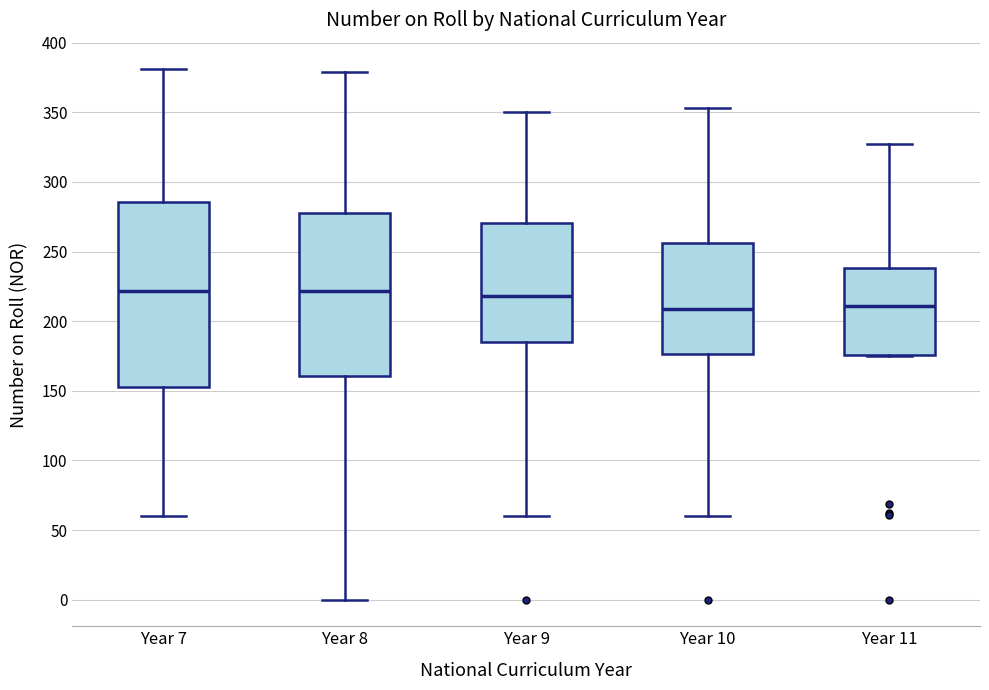

Reading left to right, transcribe this box plot: for each box, give where its median line is, the range the box spans, and where its two whiskers end, as read against the y-axis. The values are not printed on the chart, so give them approximately, as read against the axis.

Year 7: median 220, box 155 to 285, whiskers 60 to 380
Year 8: median 220, box 160 to 280, whiskers 0 to 380
Year 9: median 220, box 185 to 270, whiskers 60 to 350
Year 10: median 210, box 175 to 255, whiskers 60 to 355
Year 11: median 210, box 175 to 240, whiskers 175 to 325